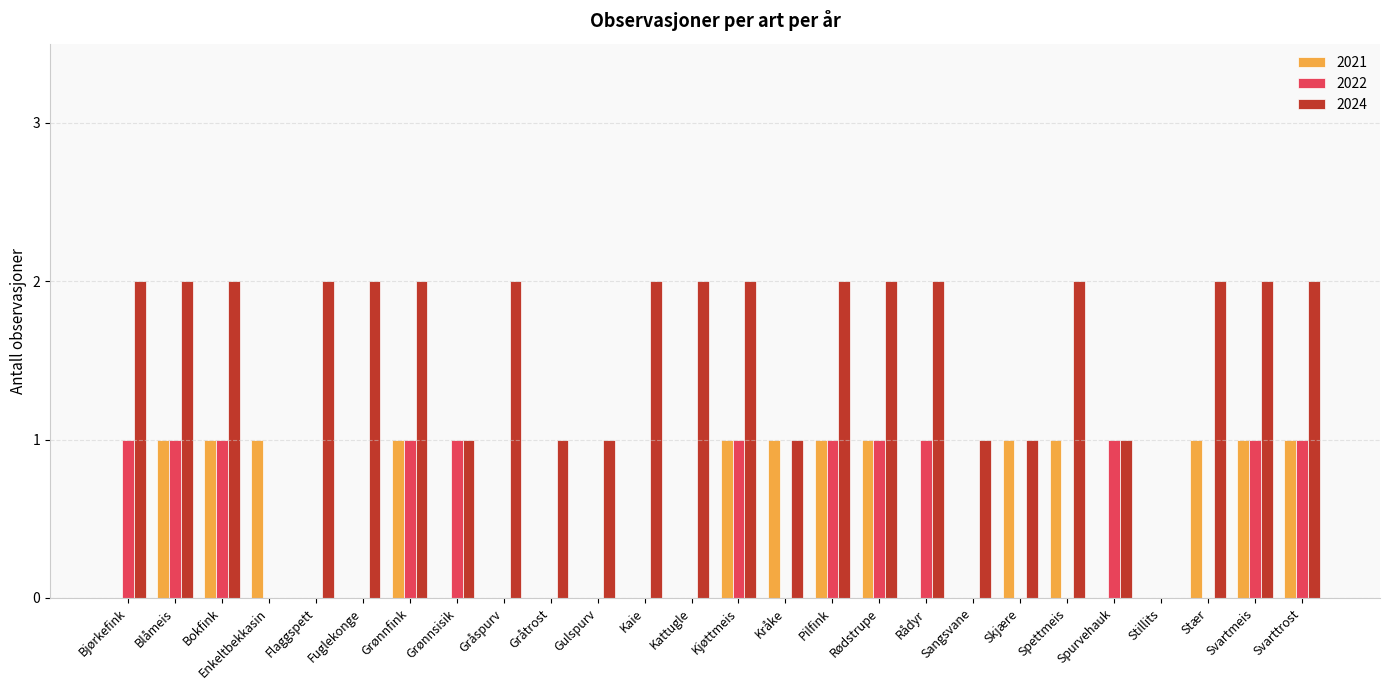

How many series are shown in this chart?

3